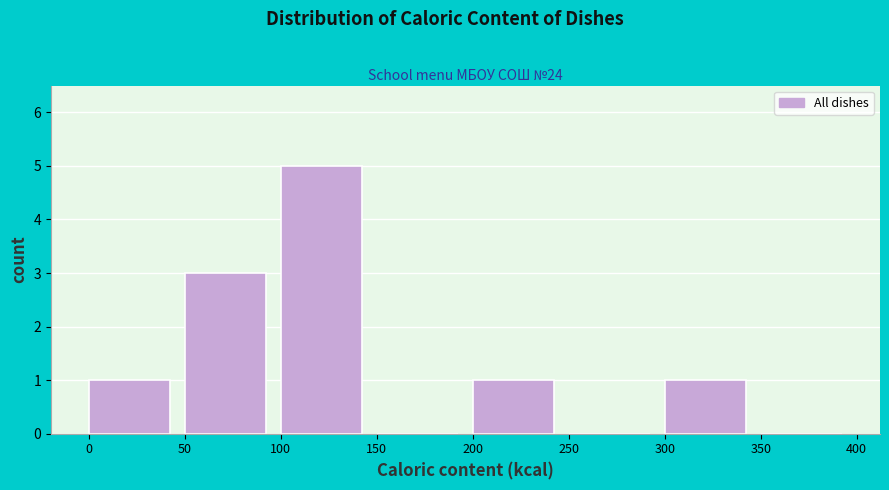

How tall is the bar that spans 300 to 350 on the x-axis? The values are not printed on the chart, so give them approximately, as read against the axis.

1